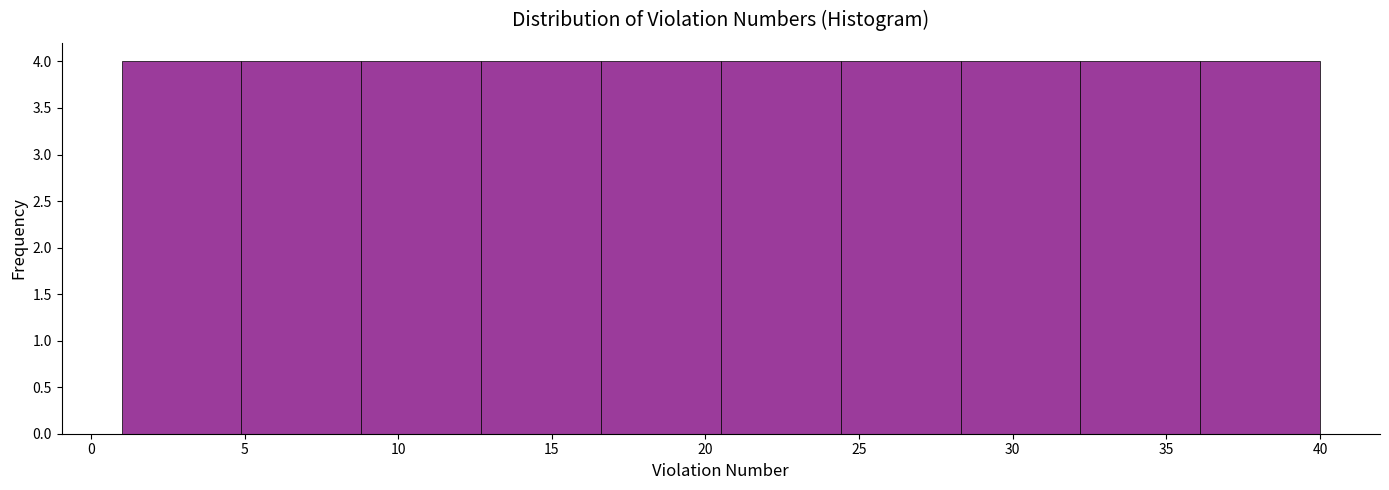

Reading left to right, transcribe this chart: for each bar, give the range it covers on the x-axis and its height. Neither the bar edges nor the heights are printed on the chart, so give them approximately, as read against the axes.

1.0 to 4.9: 4
4.9 to 8.8: 4
8.8 to 12.7: 4
12.7 to 16.6: 4
16.6 to 20.5: 4
20.5 to 24.4: 4
24.4 to 28.3: 4
28.3 to 32.2: 4
32.2 to 36.1: 4
36.1 to 40.0: 4